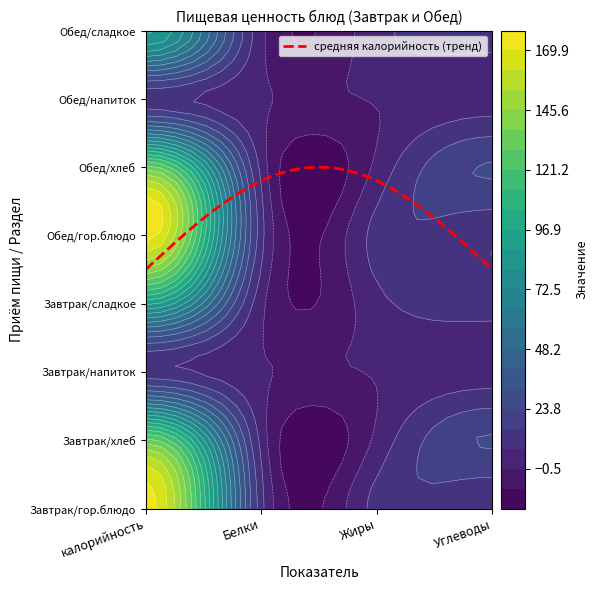

The Белки series shows 10.1 at 4. True or false?

True